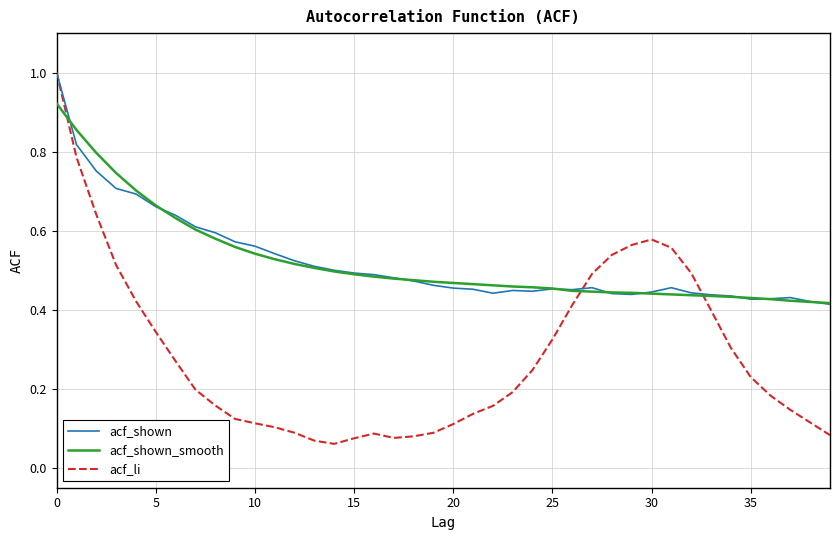

What is the maximum value for acf_li?

1.0